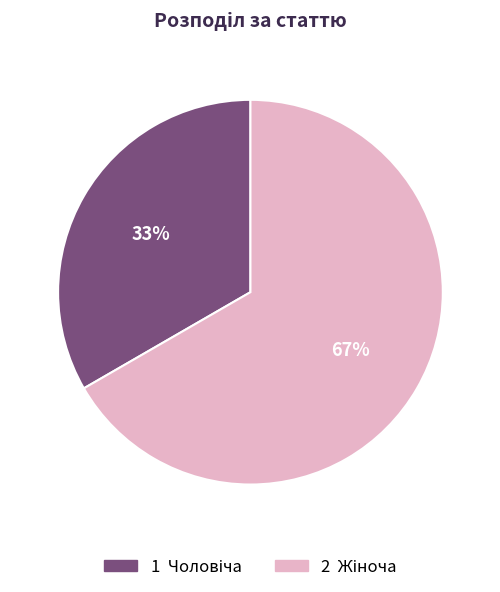

Is there any slice that represents more than half of the pie?

Yes